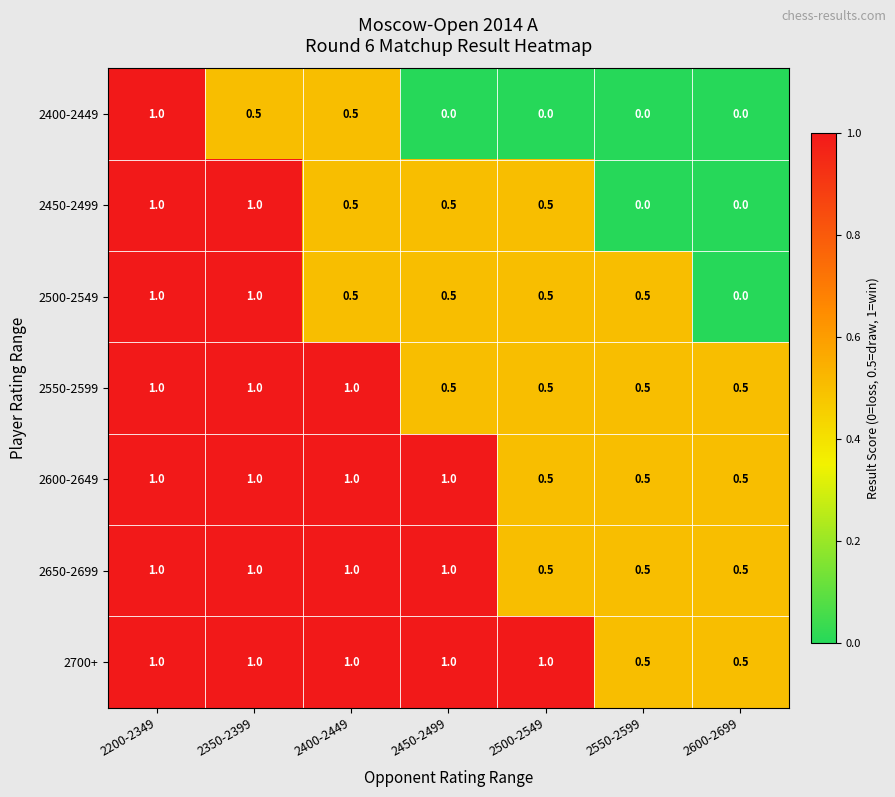

Count the 2500-2549 values in the range 0 to 1.

7